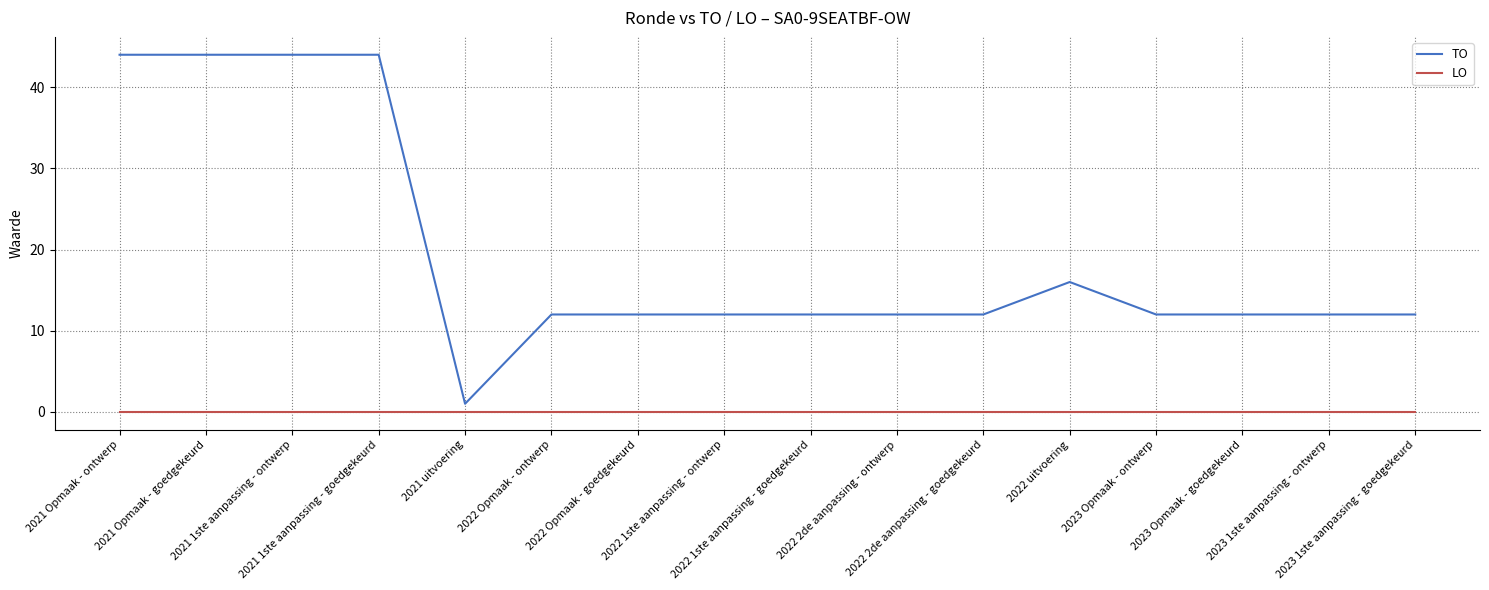

Which category has the lowest value in the TO series?

2021 uitvoering